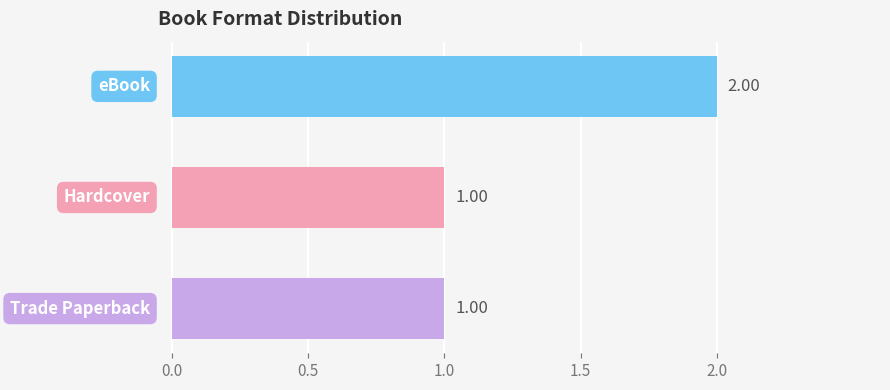

What is the sum of all values?

4